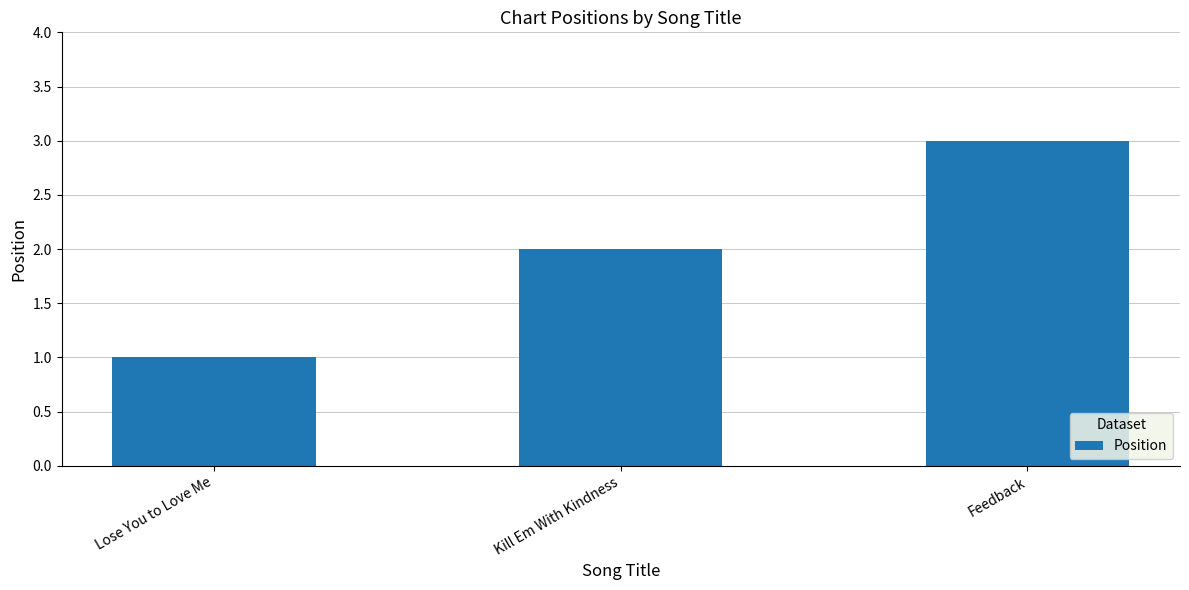

What is the smallest value displayed?

1